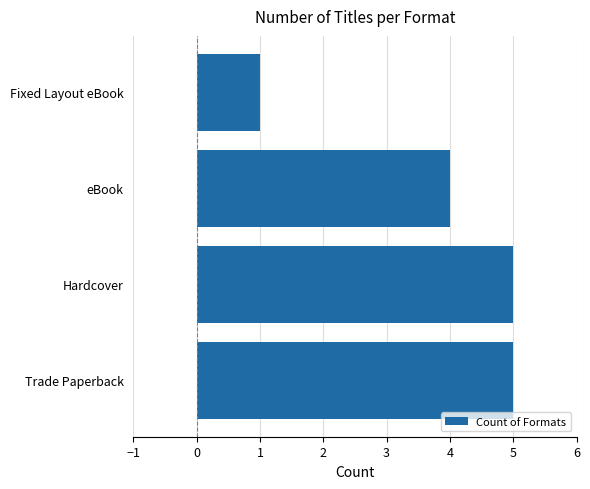

True or false: the data shows 5 at Trade Paperback.

True